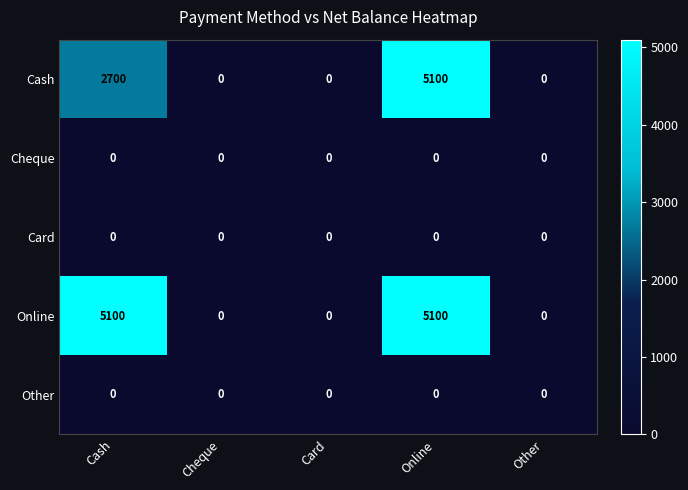

What is the difference between the maximum and minimum values in the Cash series?

5100